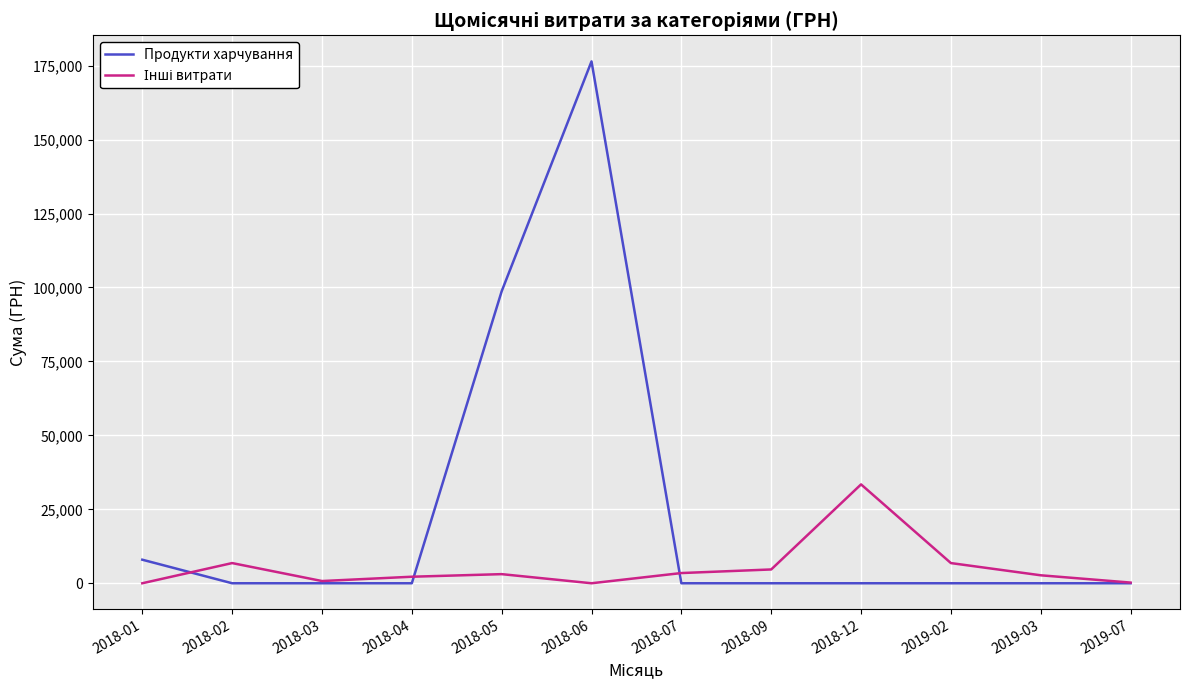

What is the difference between the maximum and minimum values in the Продукти харчування series?

176438.9